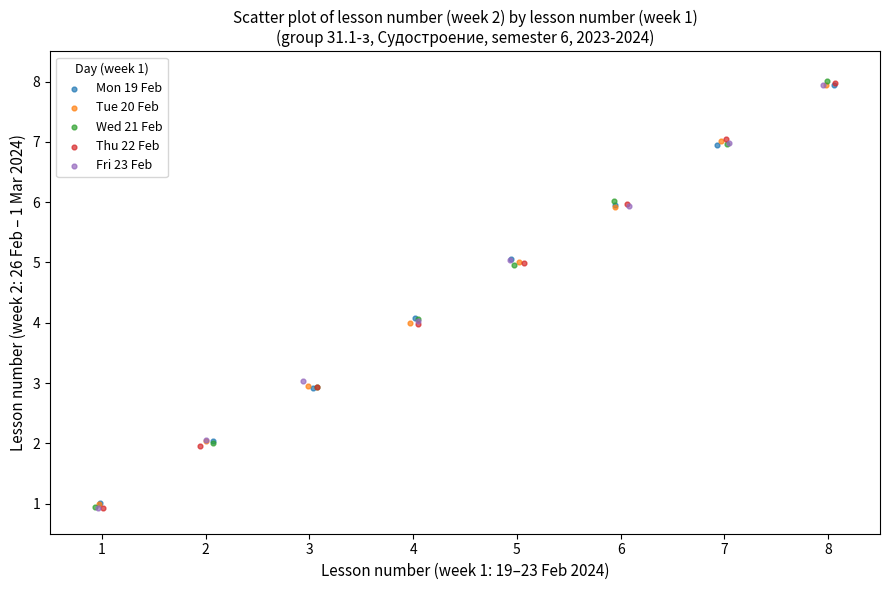

Which series has the widest spread of Y values?

Wed 21 Feb